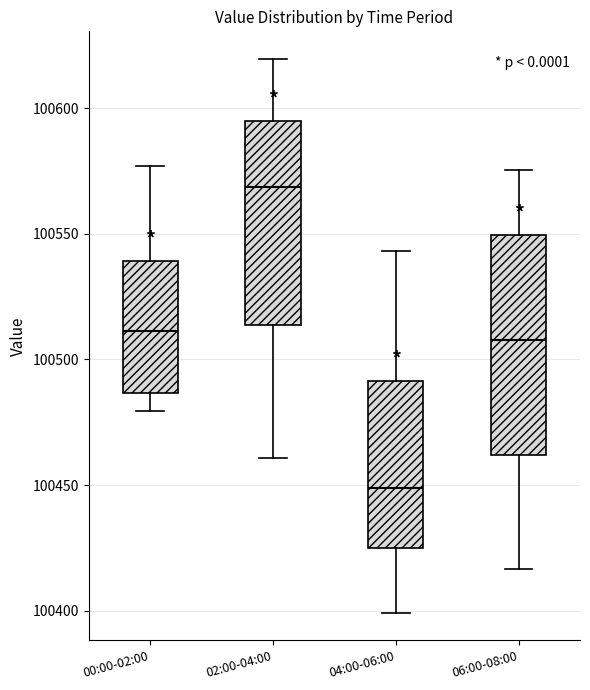

Which box has the lowest median line?

04:00-06:00